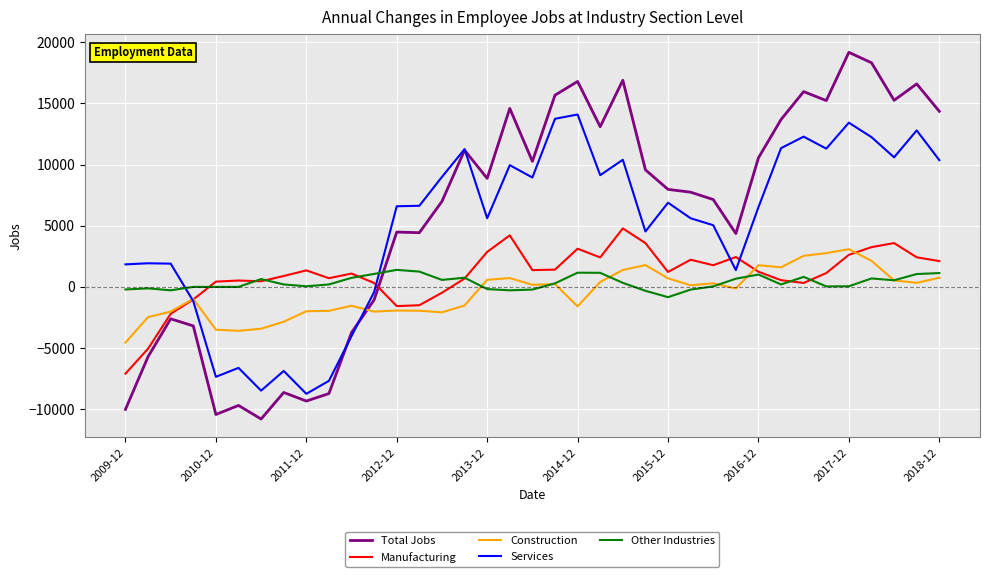

Which series has the largest total across all categories?

Total Jobs